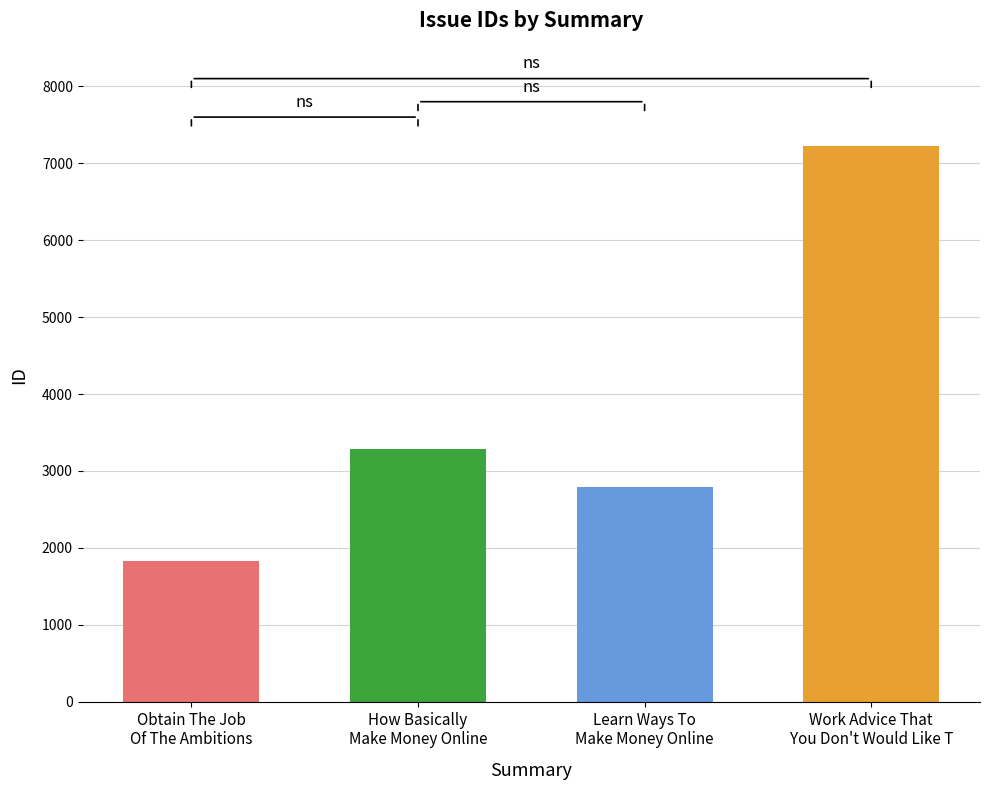

Read the value at Obtain The Job
Of The Ambitions, to the nearest 10.

1820